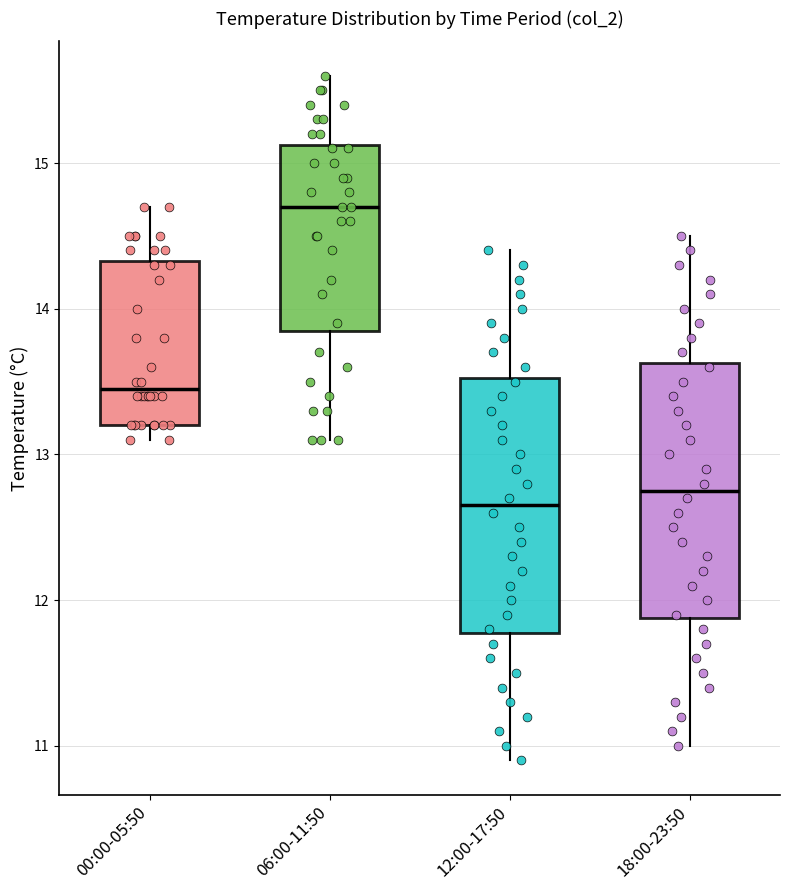

Which box has the highest median line?

06:00-11:50